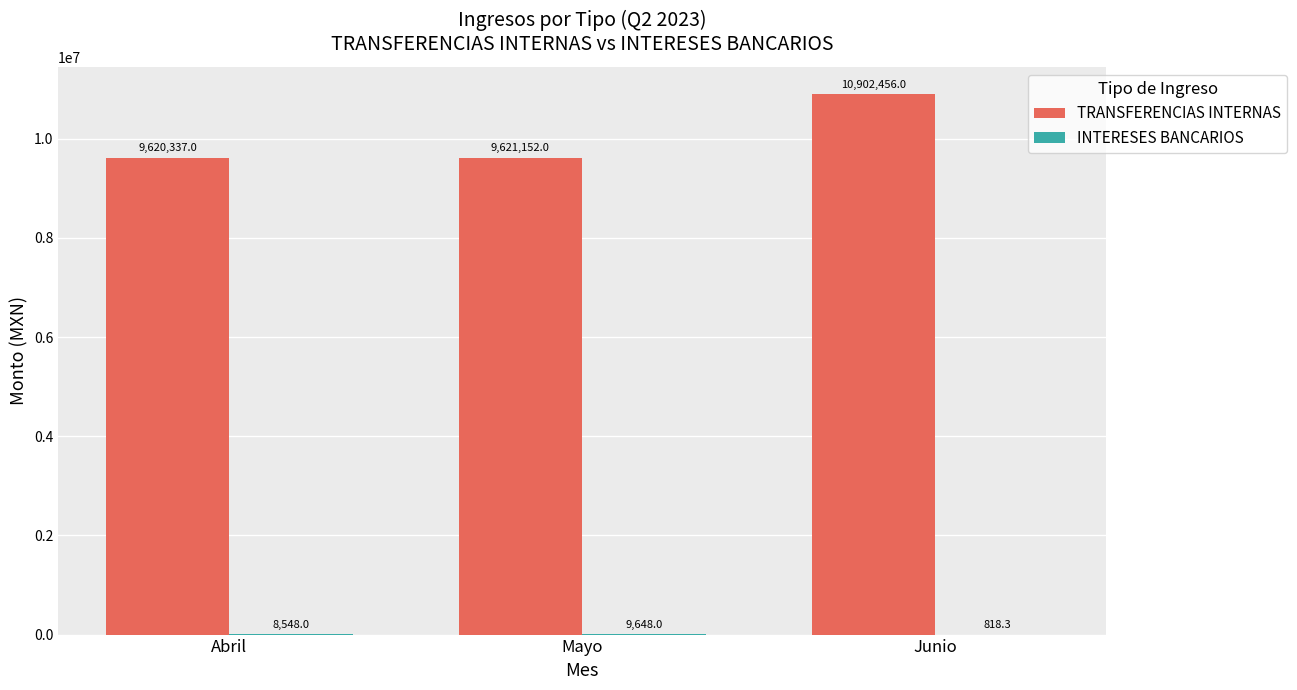

What is the greatest value displayed?

10902456.0